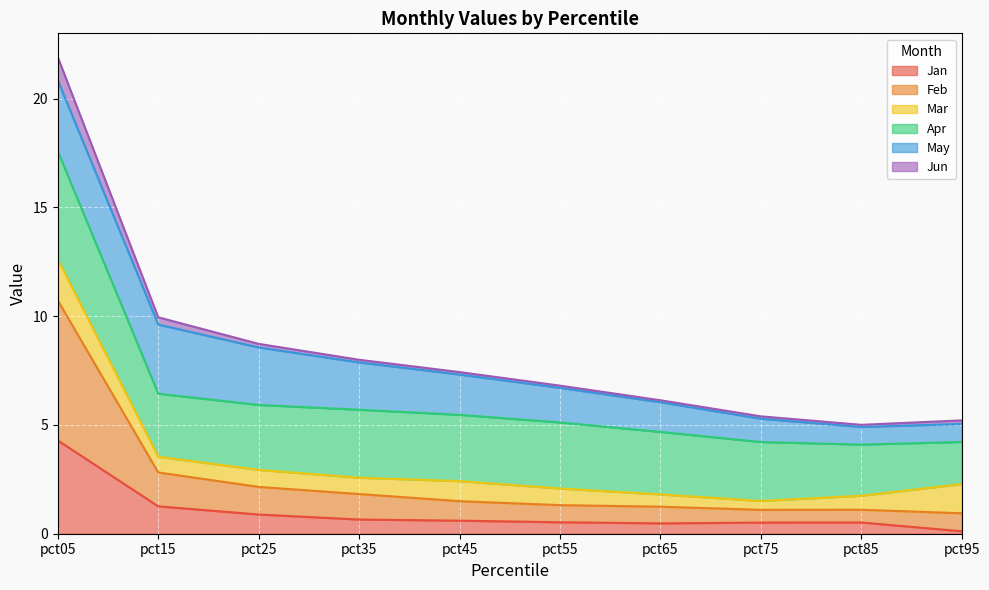

True or false: Jan and Feb cross at least once.

False